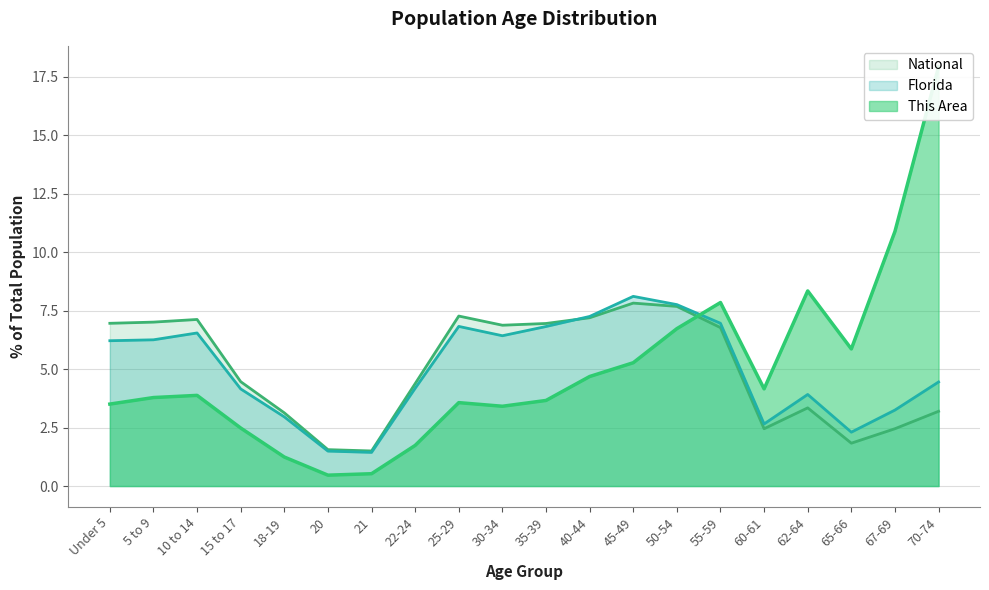

List the labels in order of Florida value, smallest first.

21, 20, 65-66, 60-61, 18-19, 67-69, 62-64, 15 to 17, 22-24, 70-74, Under 5, 5 to 9, 30-34, 10 to 14, 35-39, 25-29, 55-59, 40-44, 50-54, 45-49